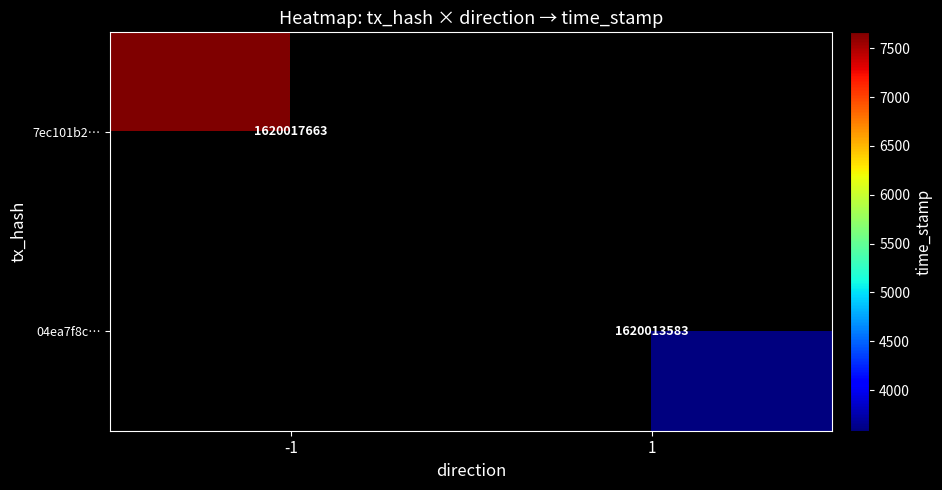

The 7ec101b2… series shows 1620017663 at -1. True or false?

True